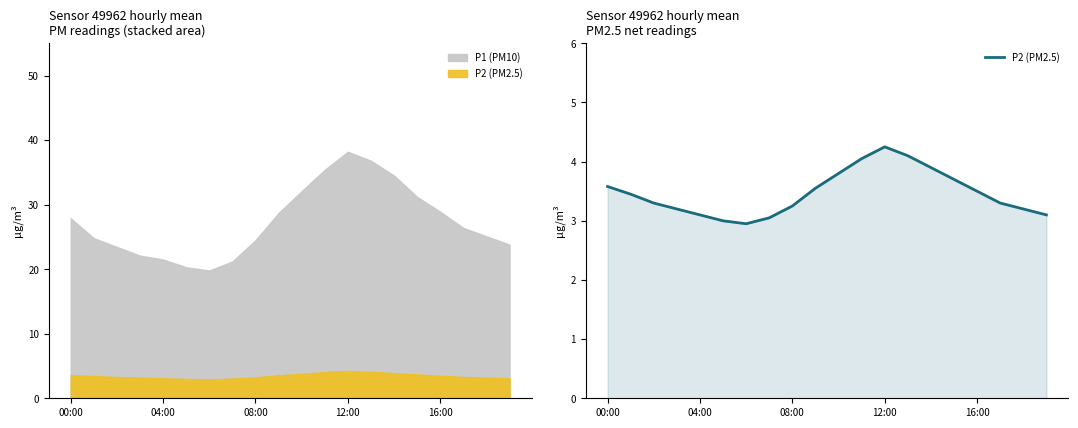

What is the sum of all values?

69.3